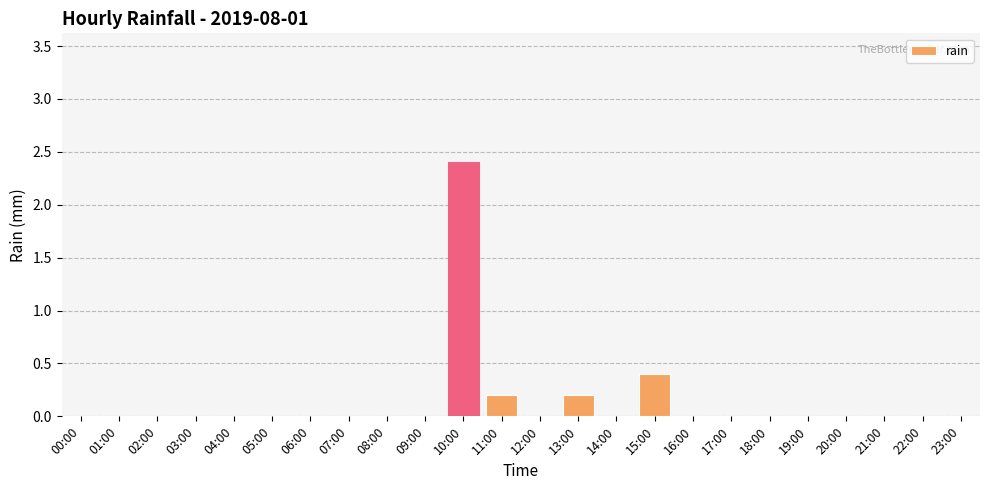

Which label corresponds to the largest value in the chart?

10:00